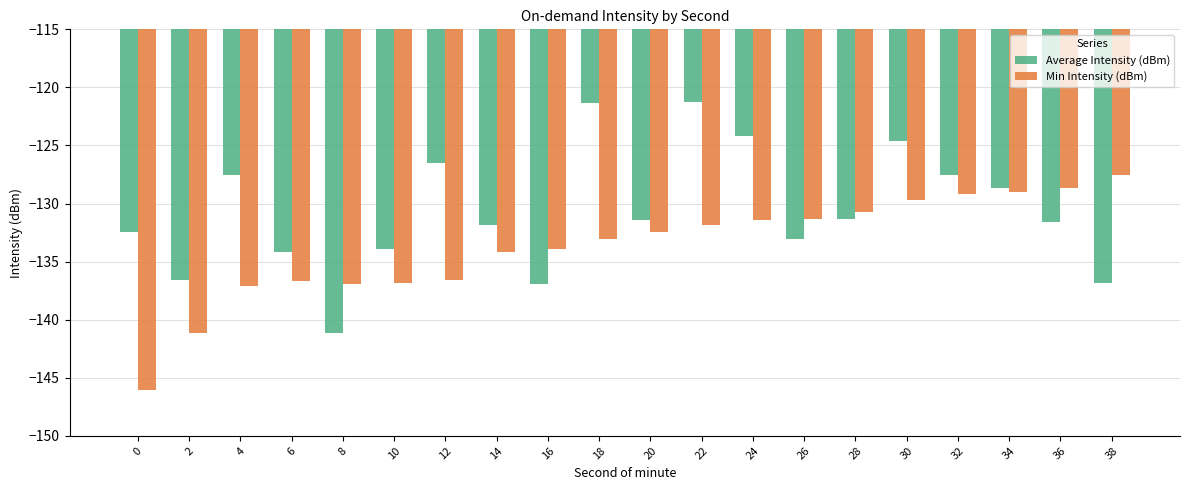

How many bars are there in total?

40